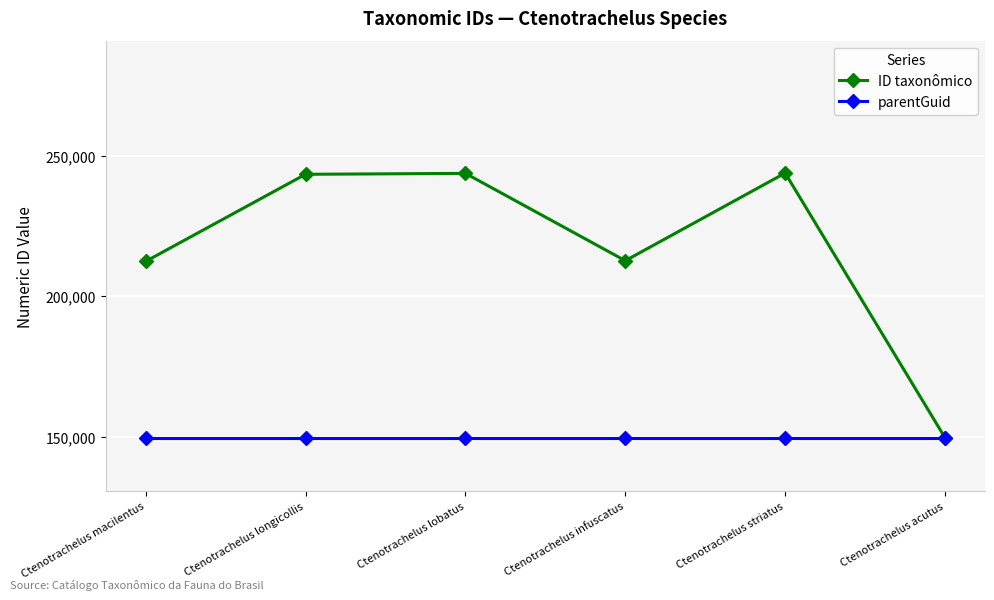

The ID taxonômico series shows 212675 at Ctenotrachelus infuscatus. True or false?

True